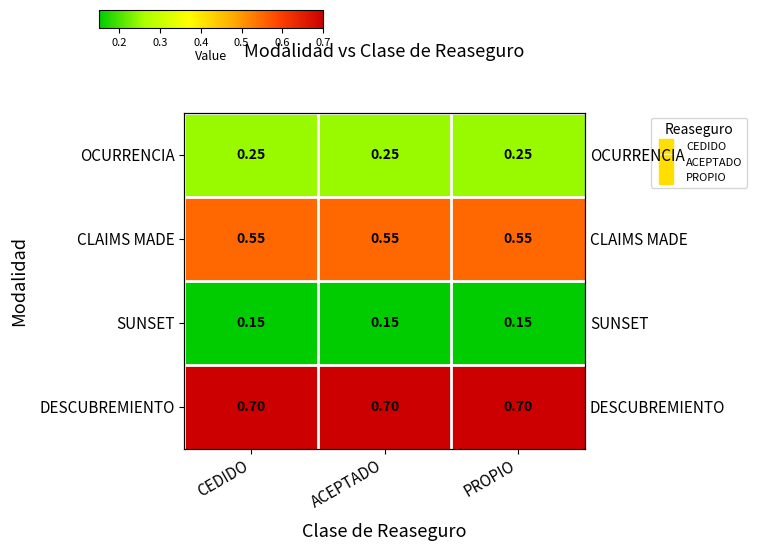

Which has a higher value, PROPIO or CEDIDO?

PROPIO